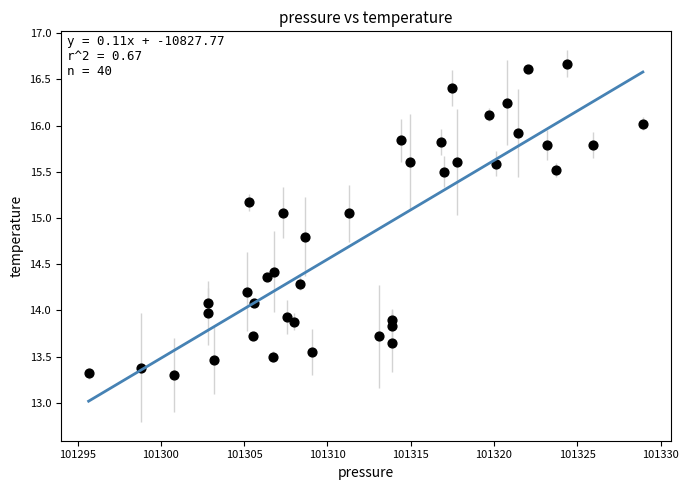

What is the range of X values (max minus min)?

33.3